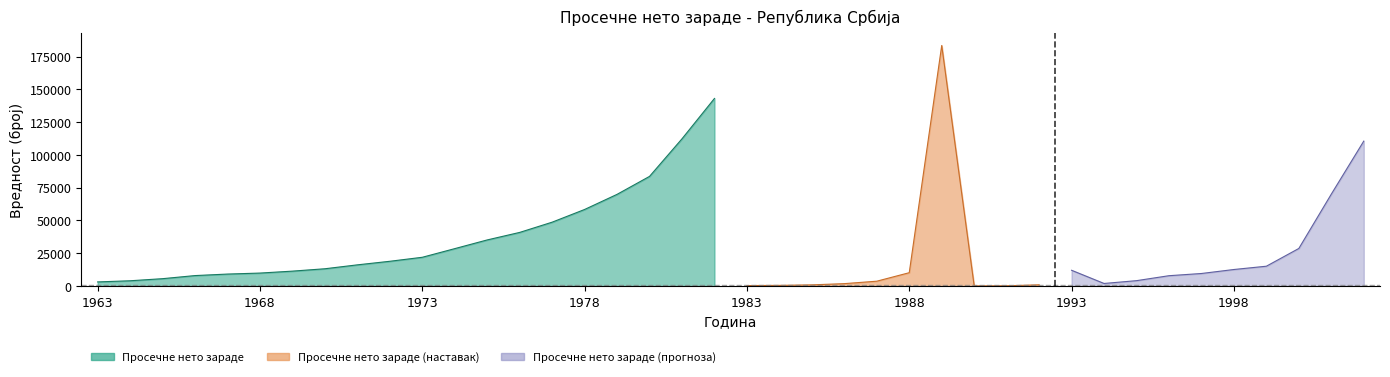

What is the change in value from 1976 to 1980?

+42708